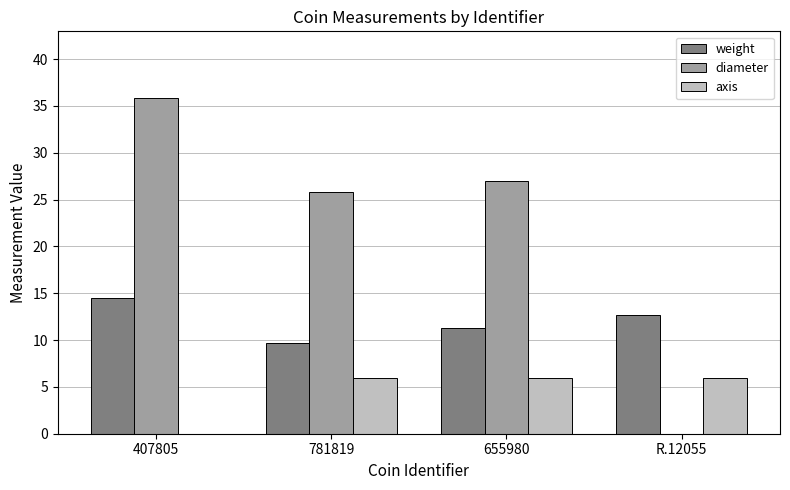

What is the maximum value for diameter?

35.8